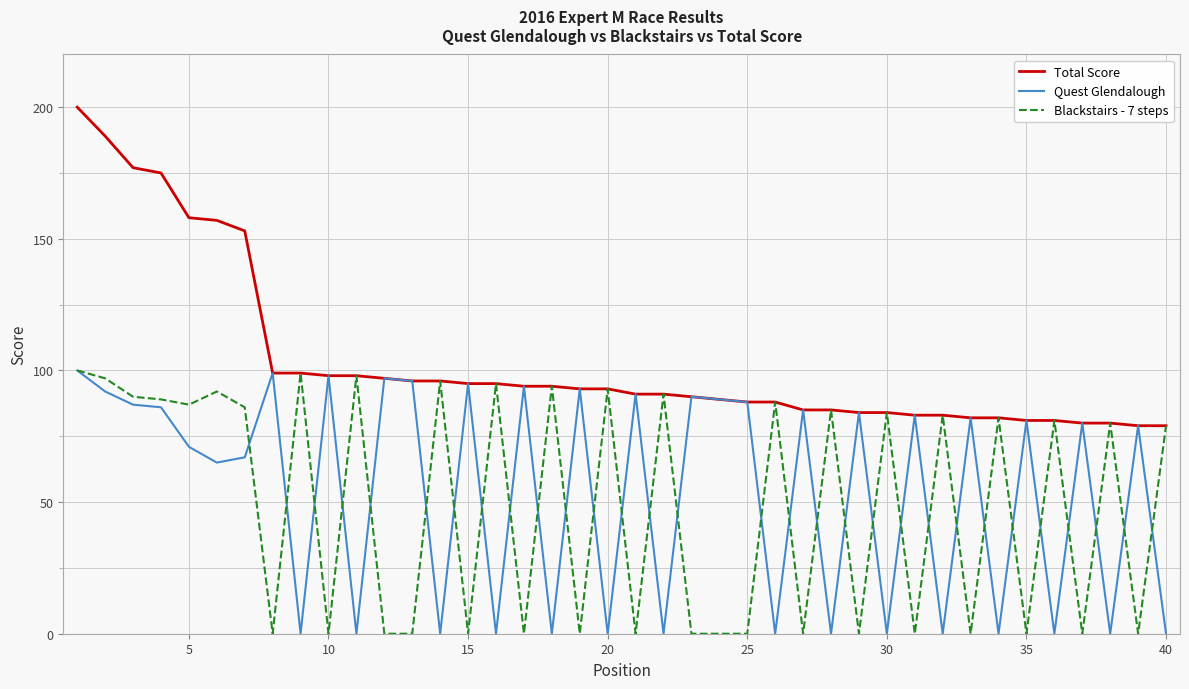

What is the highest value of the Blackstairs - 7 steps series?

100